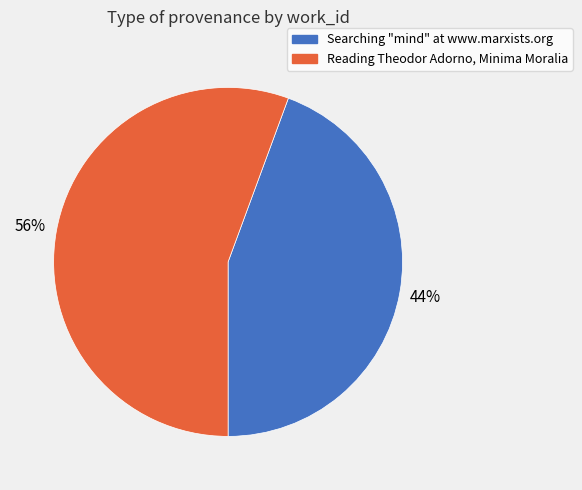

Which has a higher value, Reading Theodor Adorno, Minima Moralia or Searching "mind" at www.marxists.org?

Reading Theodor Adorno, Minima Moralia